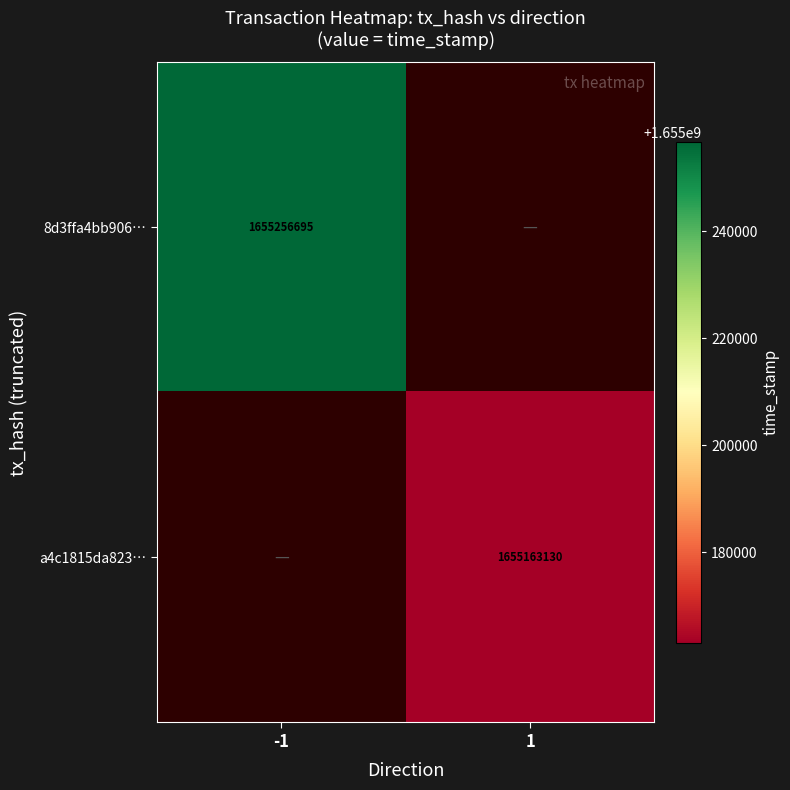

True or false: 8d3ffa4bb906… has a value of 1655256695 at -1.

True